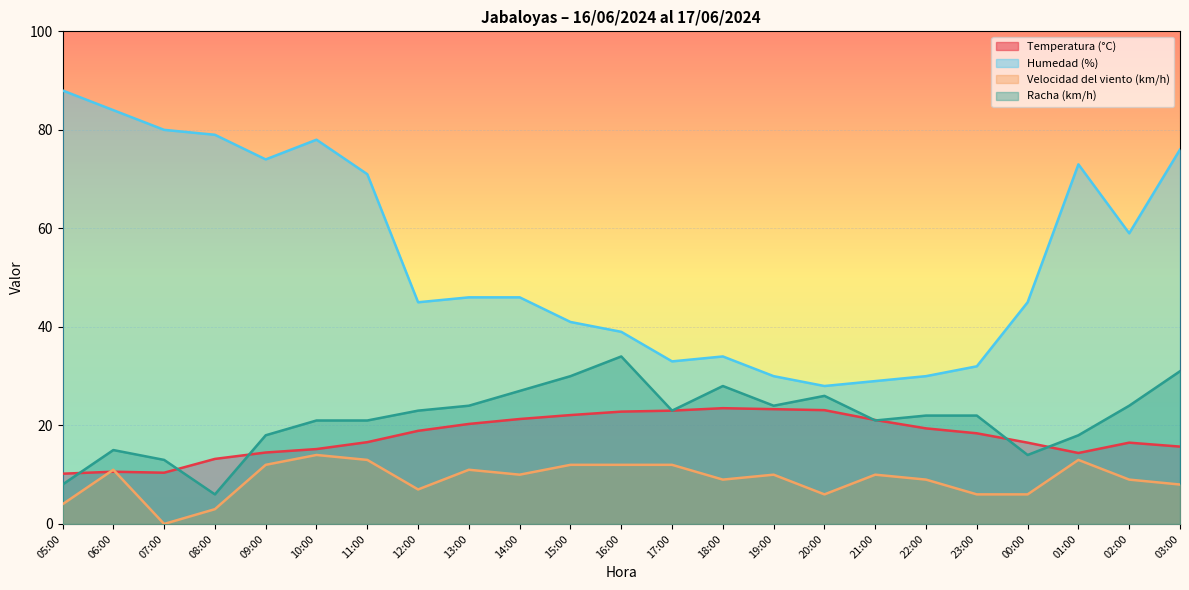

What is the difference between the maximum and minimum values in the Humedad (%) series?

60.0